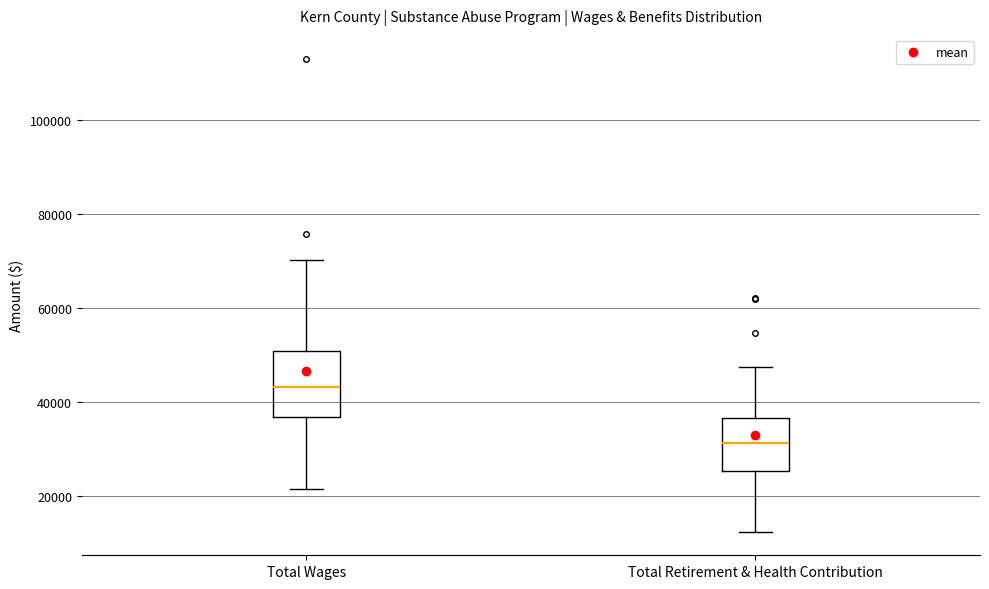

Which box has the lowest median line?

Total Retirement & Health Contribution